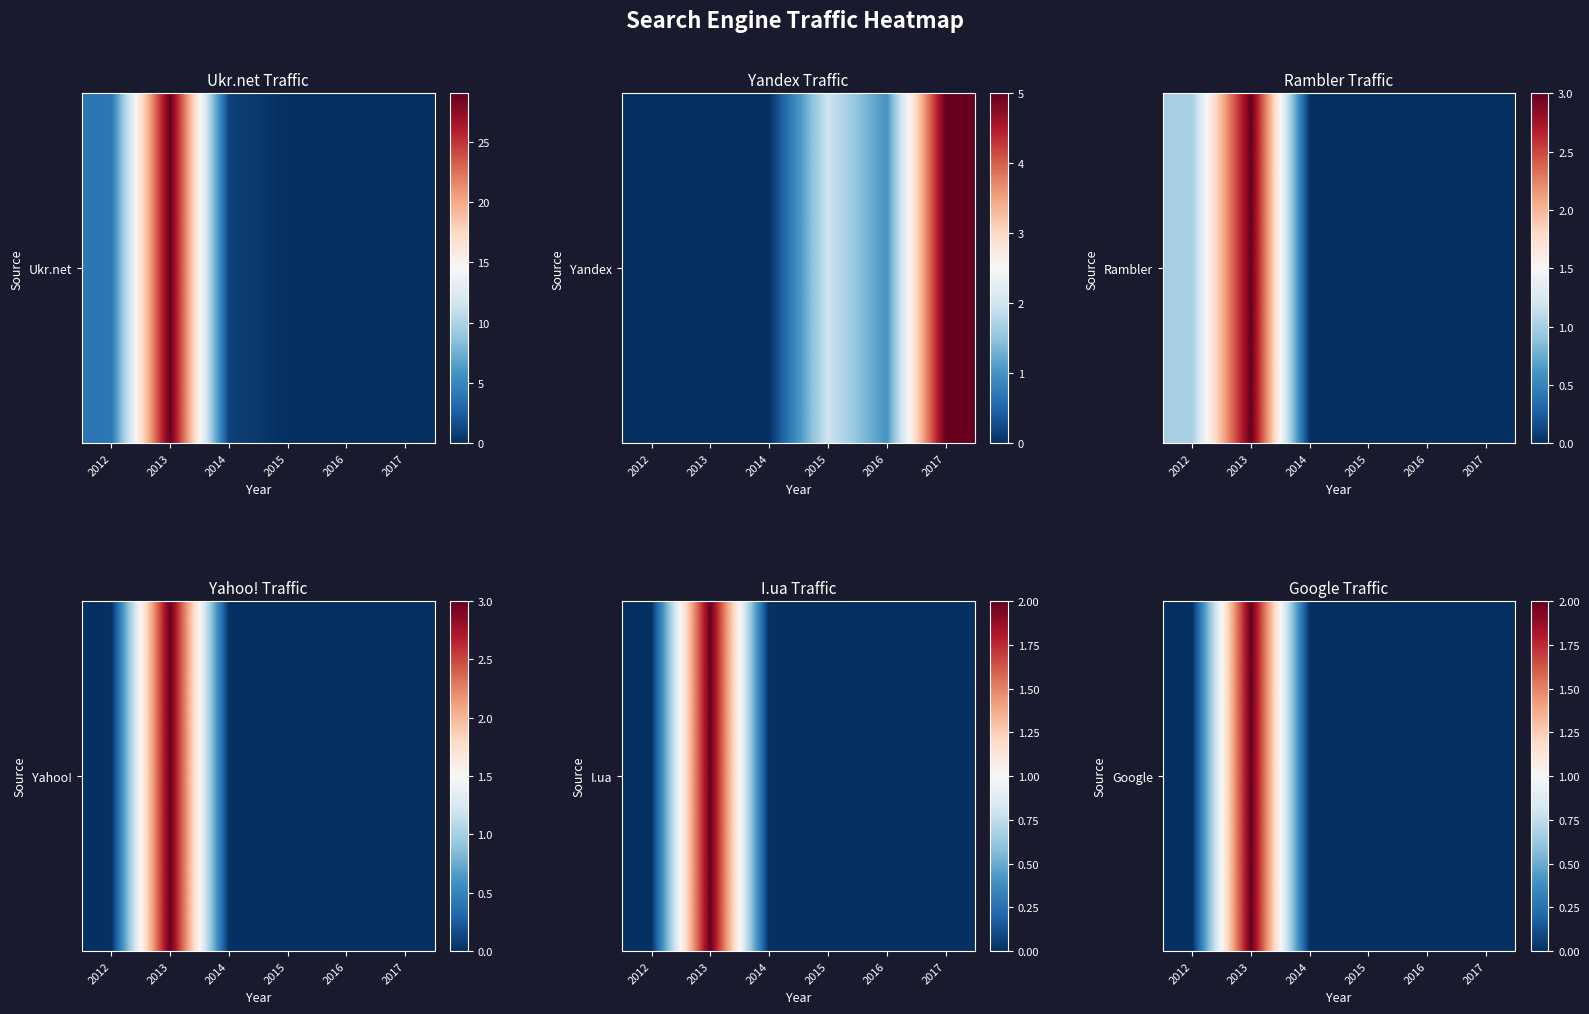

What is the change in value from 2012 to 2013?

+2